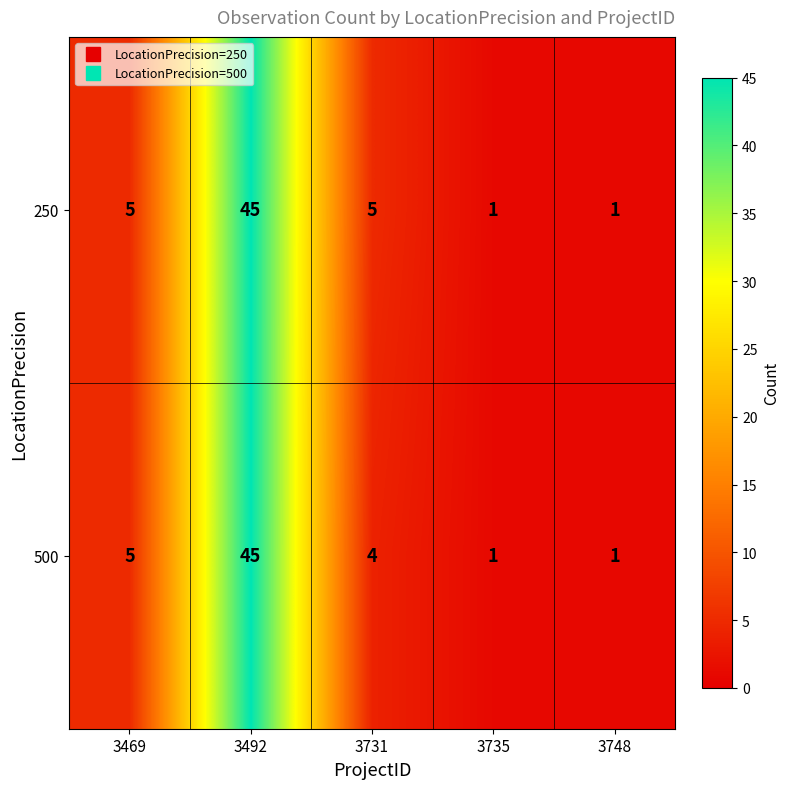

Which series has the largest total across all categories?

250